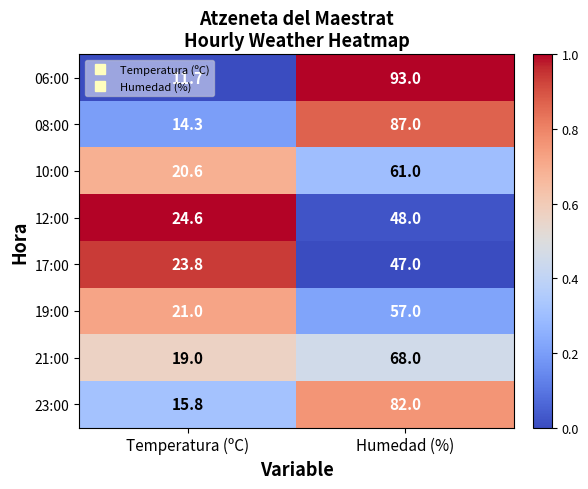

Which series has the largest range (max minus min)?

06:00